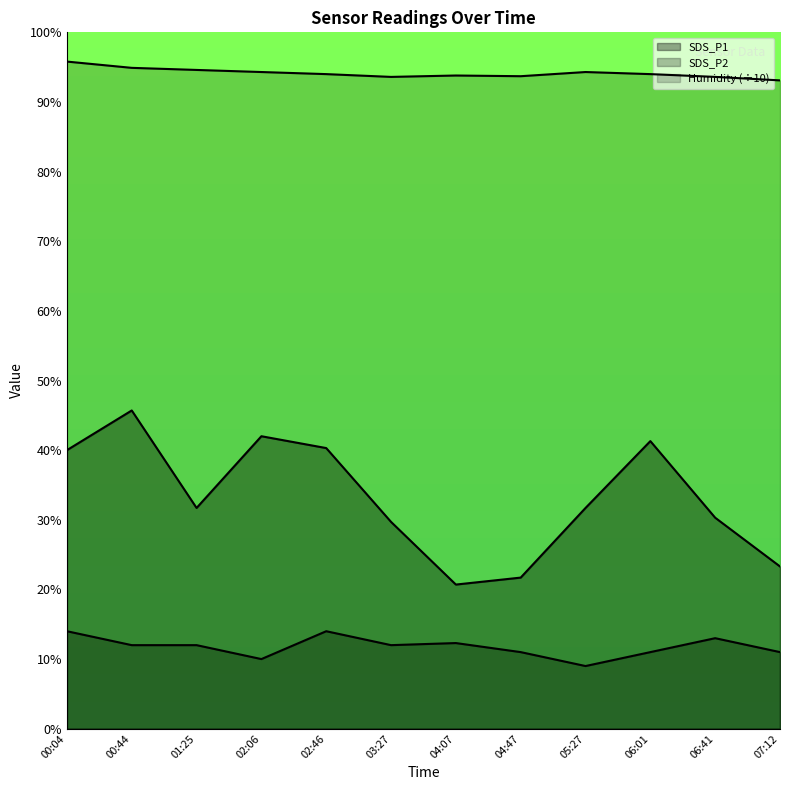

True or false: Humidity and SDS_P1 cross at least once.

False